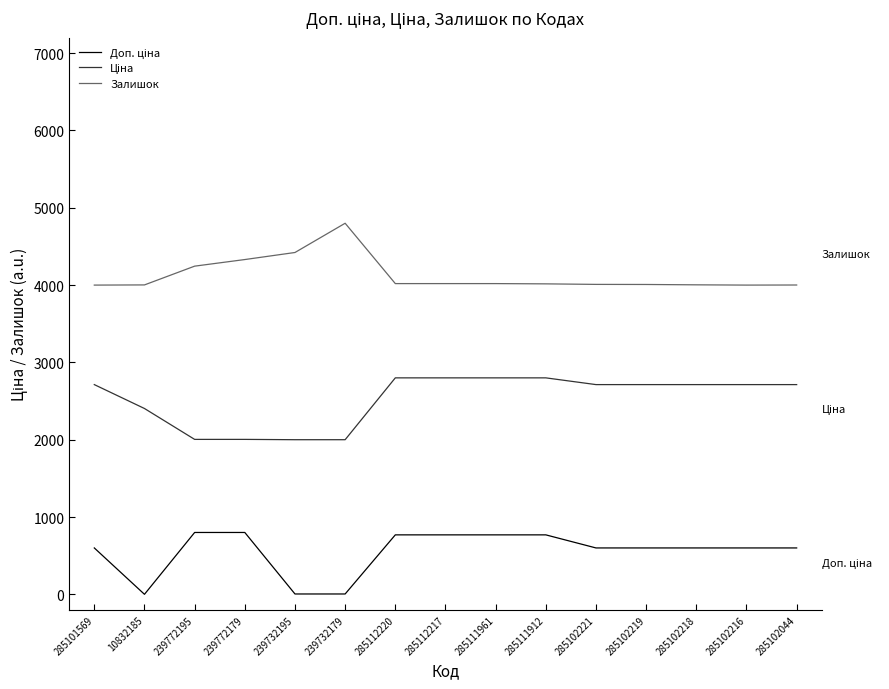

At which category does Залишок reach its first local peak?

239732179